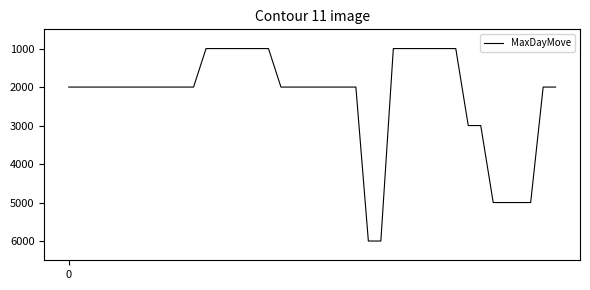

What is the maximum value shown in the chart?

6000